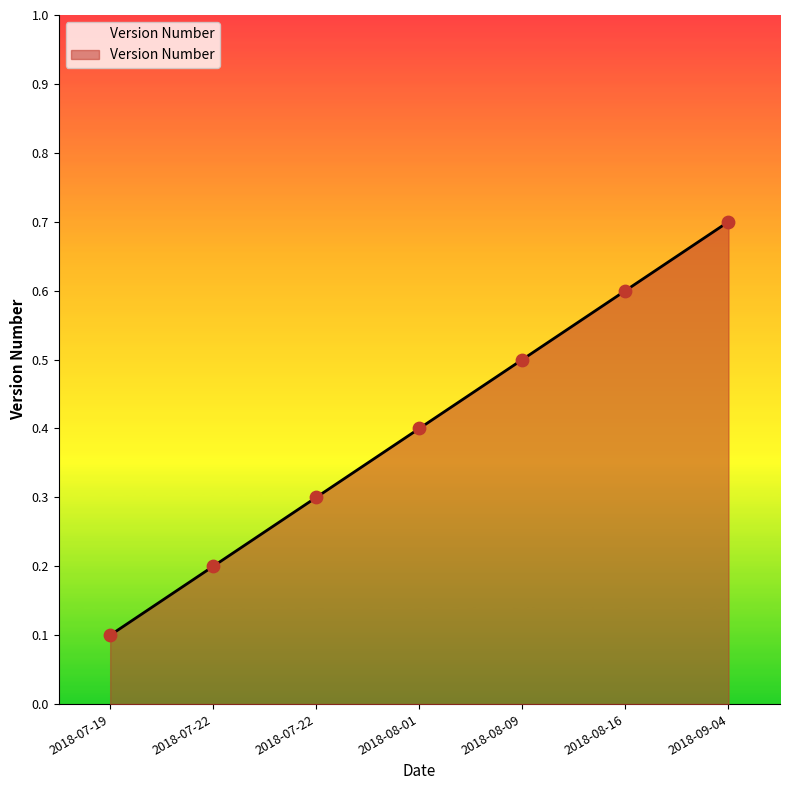

What is the change in value from 2018-07-19 to 2018-08-01?

+0.3